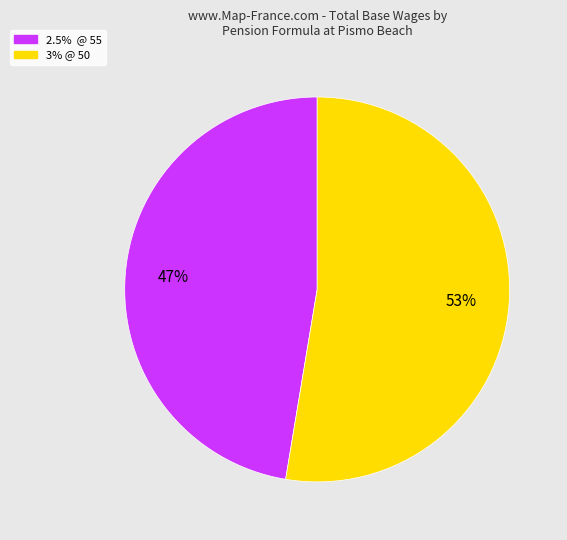

The 3% @ 50 slice represents 38% of the pie. True or false?

False